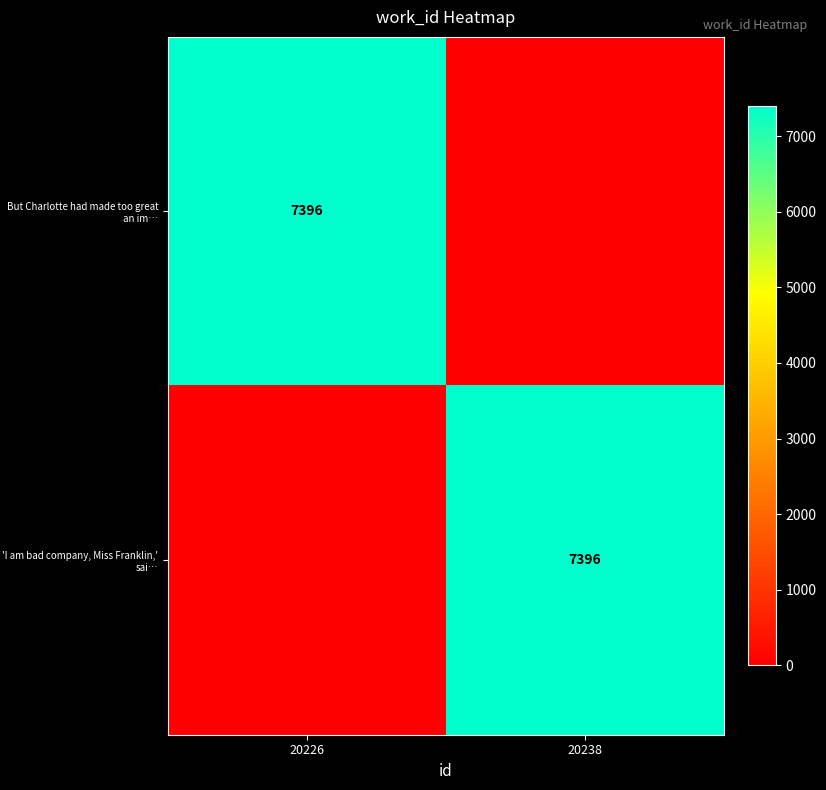

At which category is the sum across all series the highest?

20226